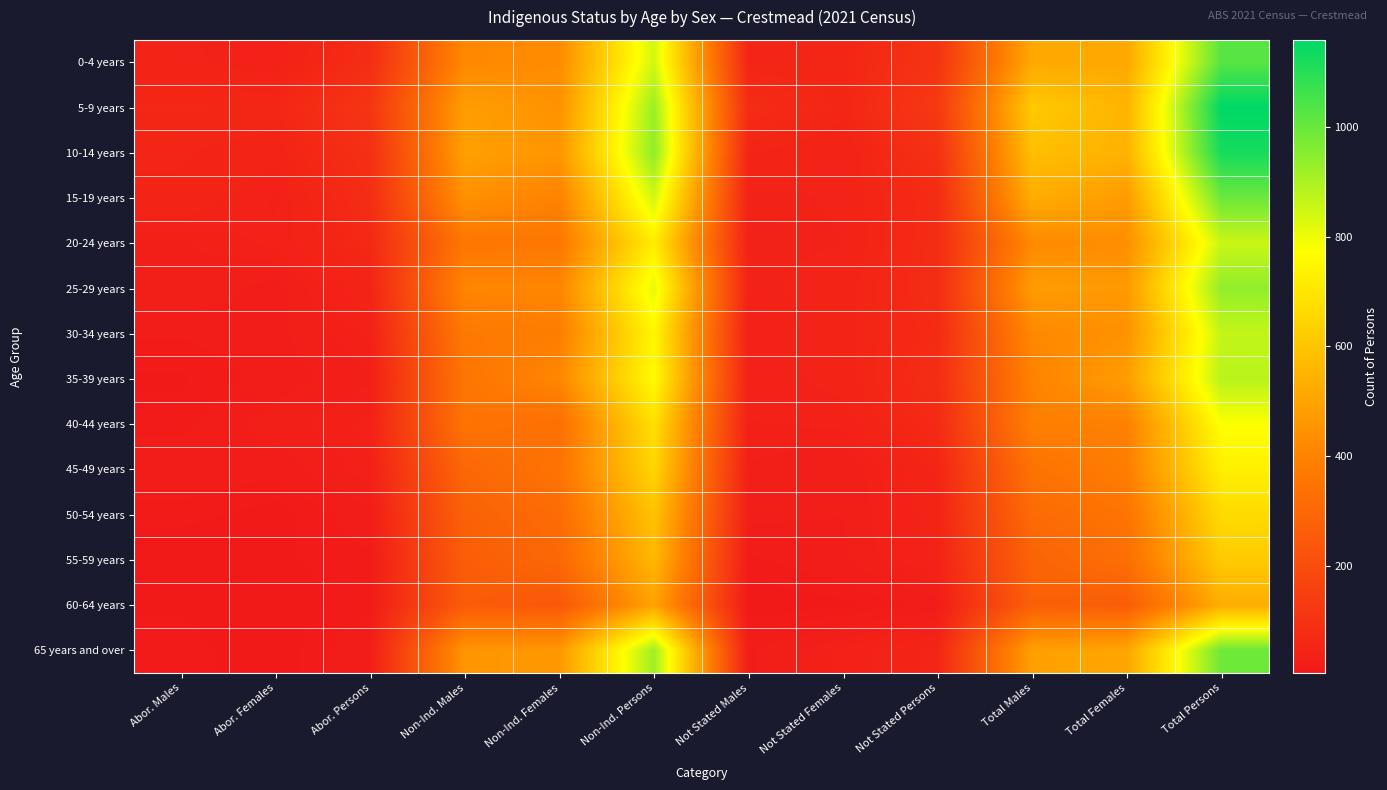

Reading right to left, what are all the values shown in this chart?

0-4 years: Total Persons=1026	Total Females=513	Total Males=513	Not Stated Persons=105	Not Stated Females=52	Not Stated Males=49	Non-Ind. Persons=843	Non-Ind. Females=428	Non-Ind. Males=416	Abor. Persons=79	Abor. Females=34	Abor. Males=42
5-9 years: Total Persons=1159	Total Females=548	Total Males=615	Not Stated Persons=127	Not Stated Females=53	Not Stated Males=75	Non-Ind. Persons=924	Non-Ind. Females=446	Non-Ind. Males=483	Abor. Persons=112	Abor. Females=55	Abor. Males=57
10-14 years: Total Persons=1126	Total Females=544	Total Males=582	Not Stated Persons=93	Not Stated Females=40	Not Stated Males=50	Non-Ind. Persons=943	Non-Ind. Females=459	Non-Ind. Males=489	Abor. Persons=87	Abor. Females=44	Abor. Males=50
15-19 years: Total Persons=997	Total Females=474	Total Males=529	Not Stated Persons=75	Not Stated Females=41	Not Stated Males=38	Non-Ind. Persons=845	Non-Ind. Females=398	Non-Ind. Males=445	Abor. Persons=80	Abor. Females=32	Abor. Males=48
20-24 years: Total Persons=855	Total Females=436	Total Males=421	Not Stated Persons=76	Not Stated Females=40	Not Stated Males=38	Non-Ind. Persons=721	Non-Ind. Females=360	Non-Ind. Males=358	Abor. Persons=63	Abor. Females=35	Abor. Males=28
25-29 years: Total Persons=939	Total Females=469	Total Males=476	Not Stated Persons=78	Not Stated Females=44	Not Stated Males=38	Non-Ind. Persons=814	Non-Ind. Females=408	Non-Ind. Males=408	Abor. Persons=48	Abor. Females=19	Abor. Males=28
30-34 years: Total Persons=864	Total Females=446	Total Males=418	Not Stated Persons=72	Not Stated Females=46	Not Stated Males=33	Non-Ind. Persons=750	Non-Ind. Females=382	Non-Ind. Males=367	Abor. Persons=35	Abor. Females=20	Abor. Males=16
35-39 years: Total Persons=880	Total Females=482	Total Males=397	Not Stated Persons=80	Not Stated Females=44	Not Stated Males=35	Non-Ind. Persons=763	Non-Ind. Females=413	Non-Ind. Males=352	Abor. Persons=28	Abor. Females=18	Abor. Males=10
40-44 years: Total Persons=779	Total Females=393	Total Males=389	Not Stated Persons=70	Not Stated Females=35	Not Stated Males=33	Non-Ind. Persons=682	Non-Ind. Females=330	Non-Ind. Males=347	Abor. Persons=35	Abor. Females=26	Abor. Males=13
45-49 years: Total Persons=730	Total Females=384	Total Males=342	Not Stated Persons=51	Not Stated Females=22	Not Stated Males=28	Non-Ind. Persons=649	Non-Ind. Females=348	Non-Ind. Males=299	Abor. Persons=33	Abor. Females=17	Abor. Males=21
50-54 years: Total Persons=665	Total Females=348	Total Males=313	Not Stated Persons=45	Not Stated Females=22	Not Stated Males=24	Non-Ind. Persons=595	Non-Ind. Females=317	Non-Ind. Males=276	Abor. Persons=20	Abor. Females=8	Abor. Males=13
55-59 years: Total Persons=617	Total Females=328	Total Males=284	Not Stated Persons=42	Not Stated Females=21	Not Stated Males=14	Non-Ind. Persons=560	Non-Ind. Females=301	Non-Ind. Males=262	Abor. Persons=14	Abor. Females=10	Abor. Males=4
60-64 years: Total Persons=527	Total Females=260	Total Males=273	Not Stated Persons=17	Not Stated Females=9	Not Stated Males=6	Non-Ind. Persons=497	Non-Ind. Females=240	Non-Ind. Males=257	Abor. Persons=14	Abor. Females=6	Abor. Males=10
65 years and over: Total Persons=993	Total Females=504	Total Males=489	Not Stated Persons=52	Not Stated Females=35	Not Stated Males=21	Non-Ind. Persons=919	Non-Ind. Females=464	Non-Ind. Males=457	Abor. Persons=22	Abor. Females=7	Abor. Males=13